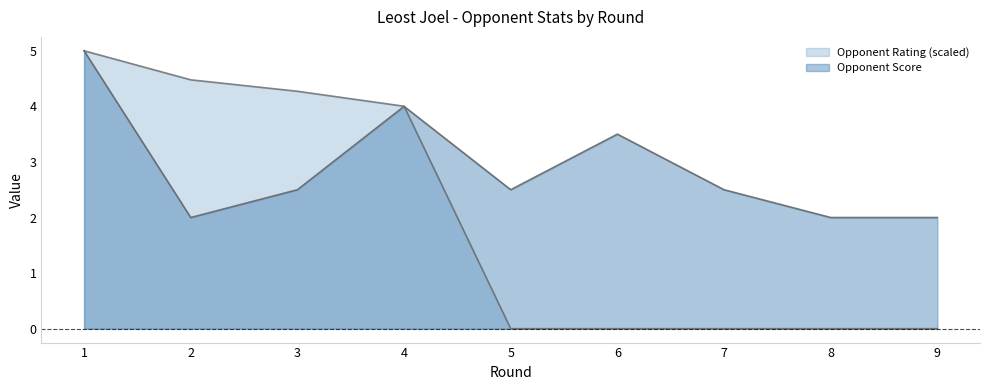

At which category is the sum across all series the highest?

1